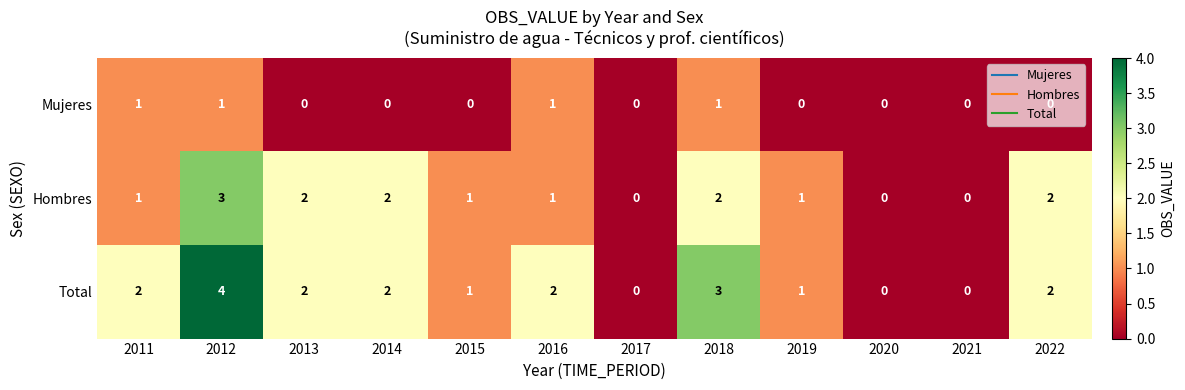

How many Hombres values are between 1 and 2?

8